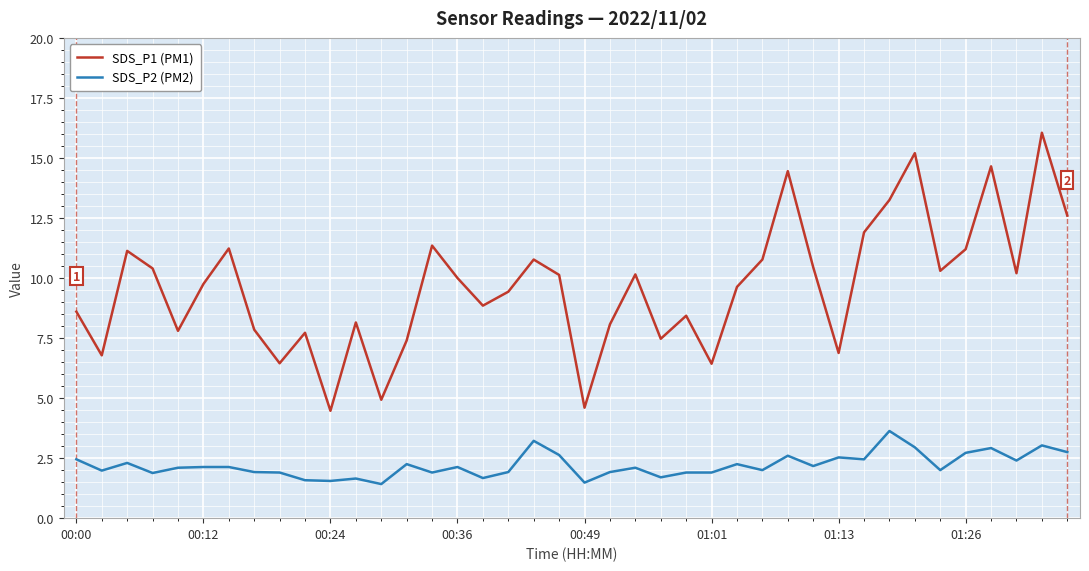

What is the difference between the maximum and minimum values in the SDS_P2 (PM2) series?

2.2